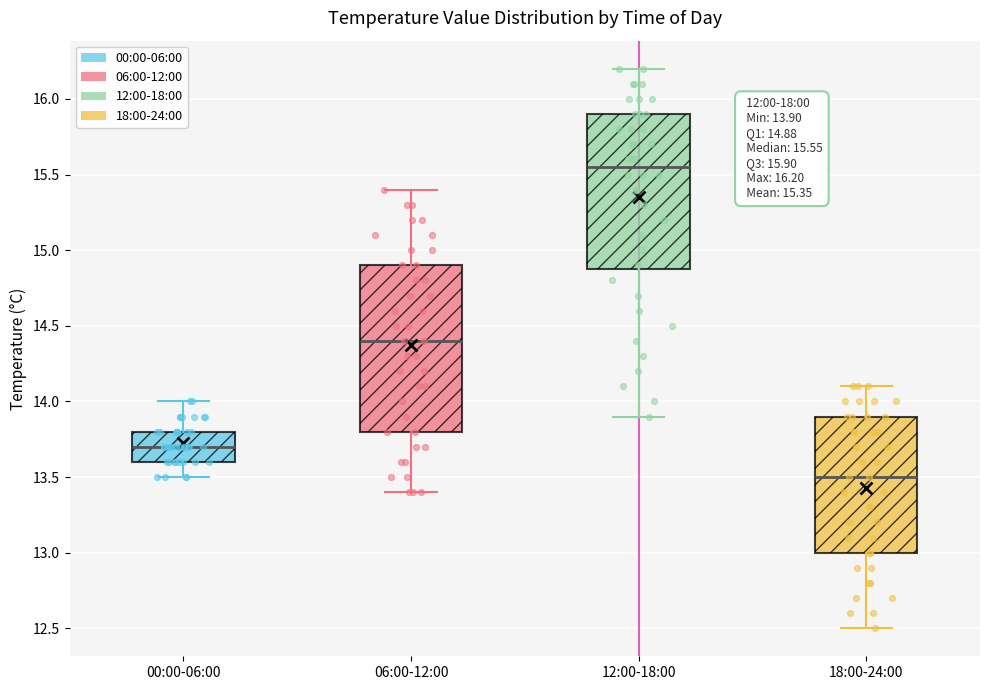

Which box's median line is the highest?

12:00-18:00